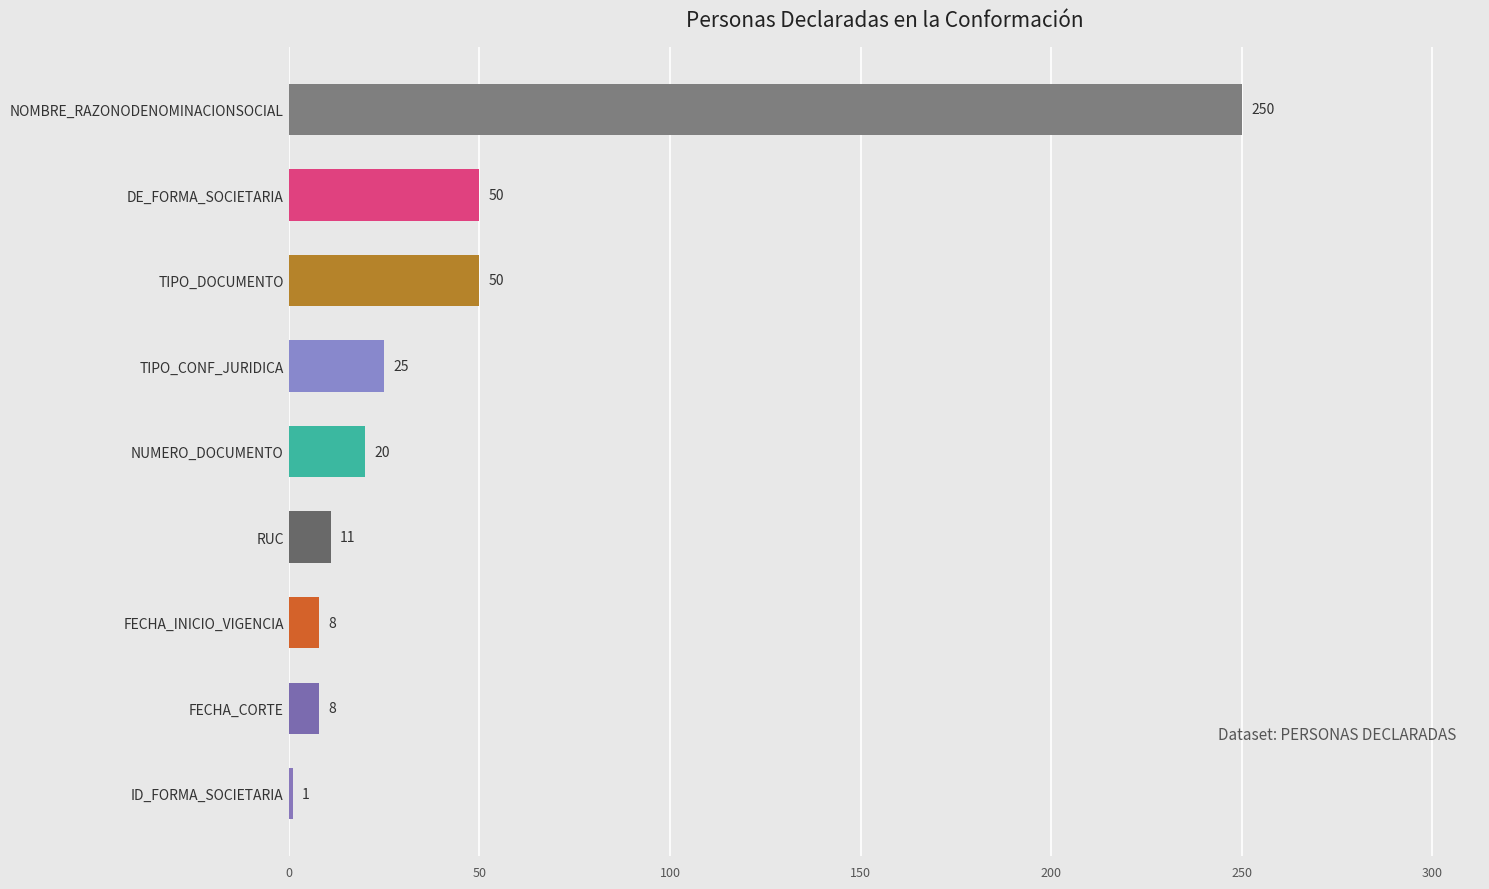

Reading bottom to top, transcribe all the data shown in this chart.

ID_FORMA_SOCIETARIA=1	FECHA_CORTE=8	FECHA_INICIO_VIGENCIA=8	RUC=11	NUMERO_DOCUMENTO=20	TIPO_CONF_JURIDICA=25	TIPO_DOCUMENTO=50	DE_FORMA_SOCIETARIA=50	NOMBRE_RAZONODENOMINACIONSOCIAL=250